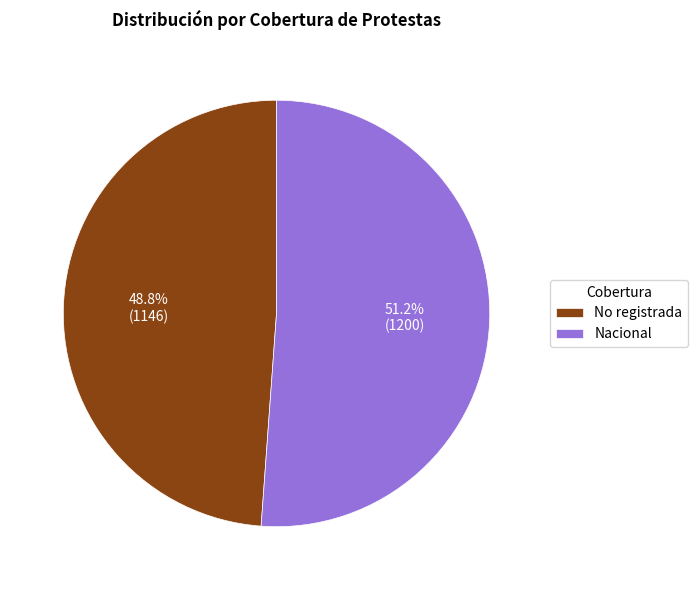

Is there a majority slice in this chart?

Yes